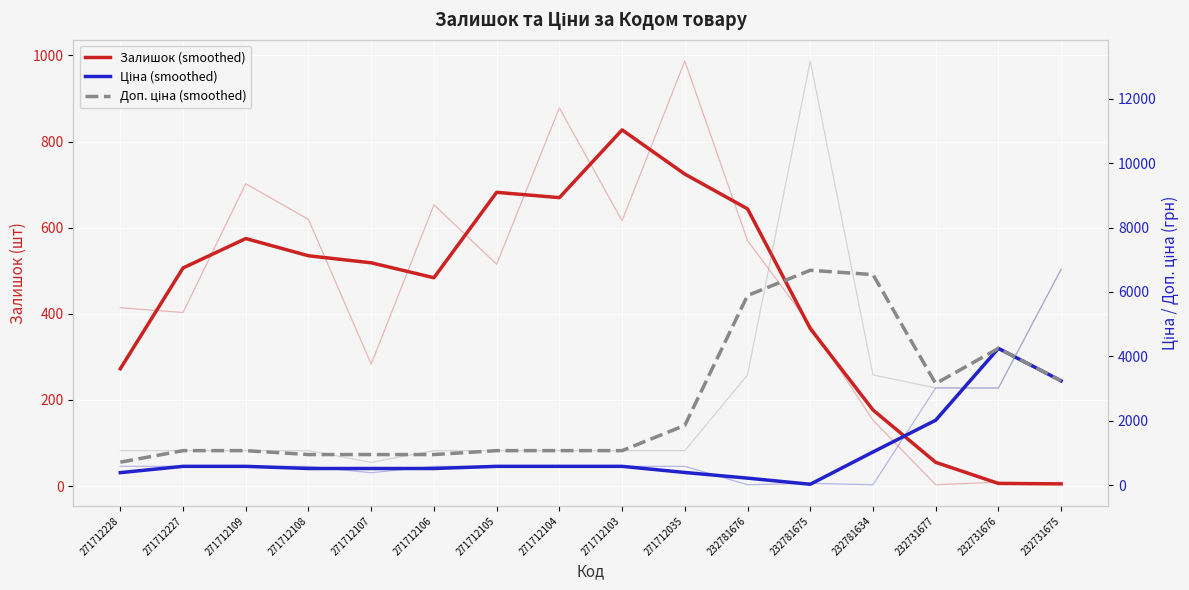

How many lines are shown in the chart?

3